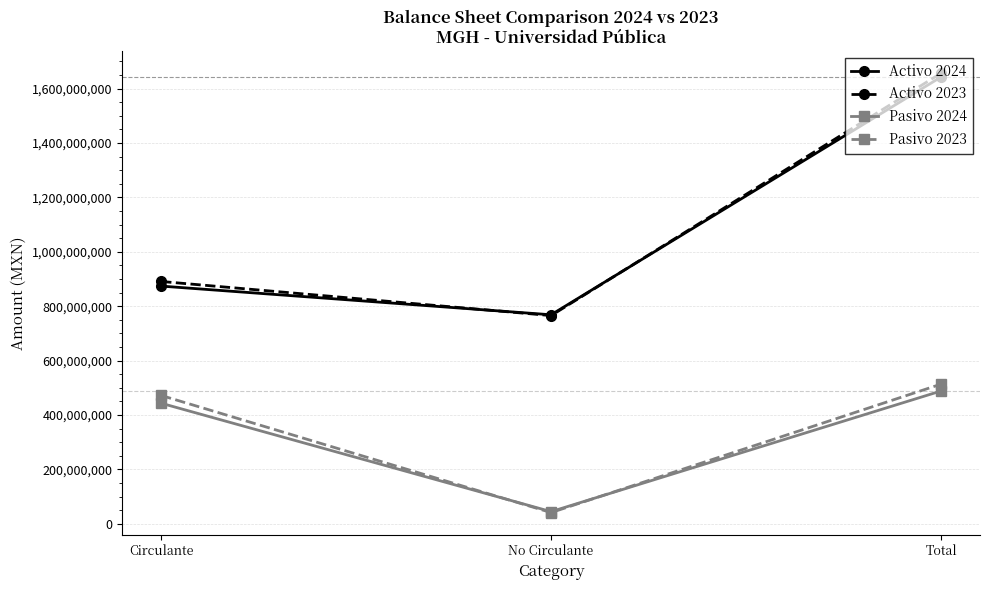

How many lines are shown in the chart?

4